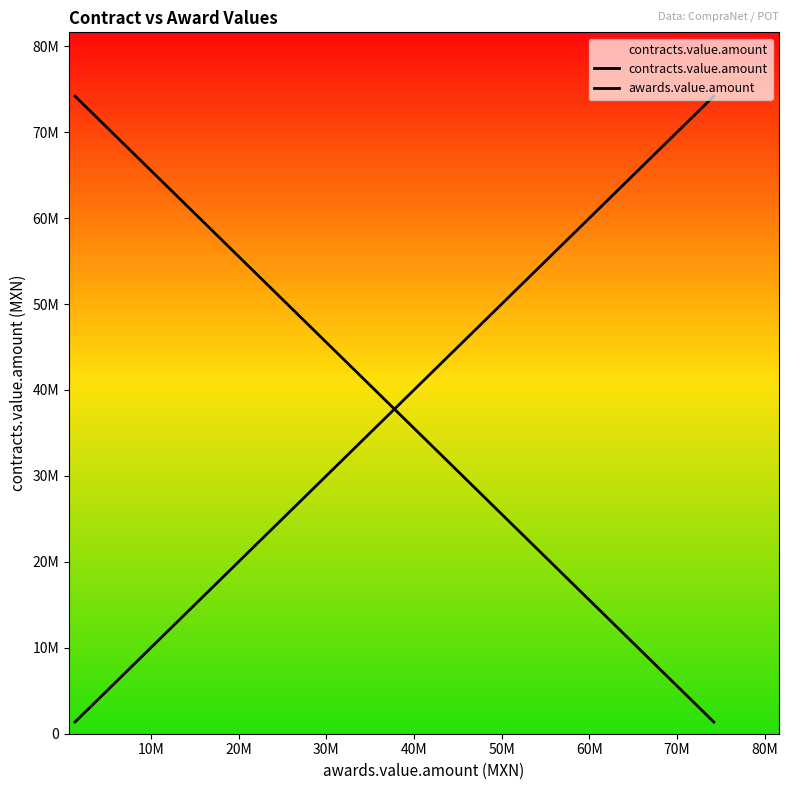

At how many categories does at least one series exceed 57194408?

20